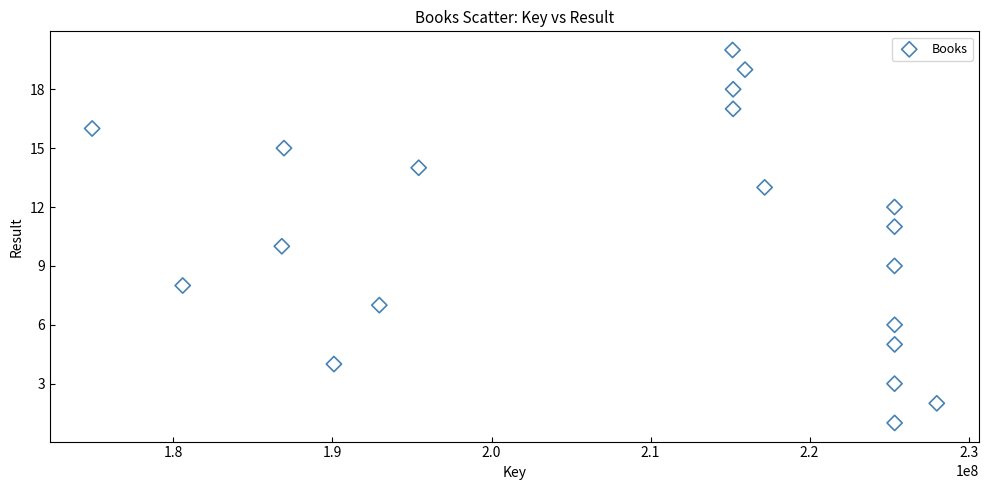

What is the range of X values (max minus min)?

53104493